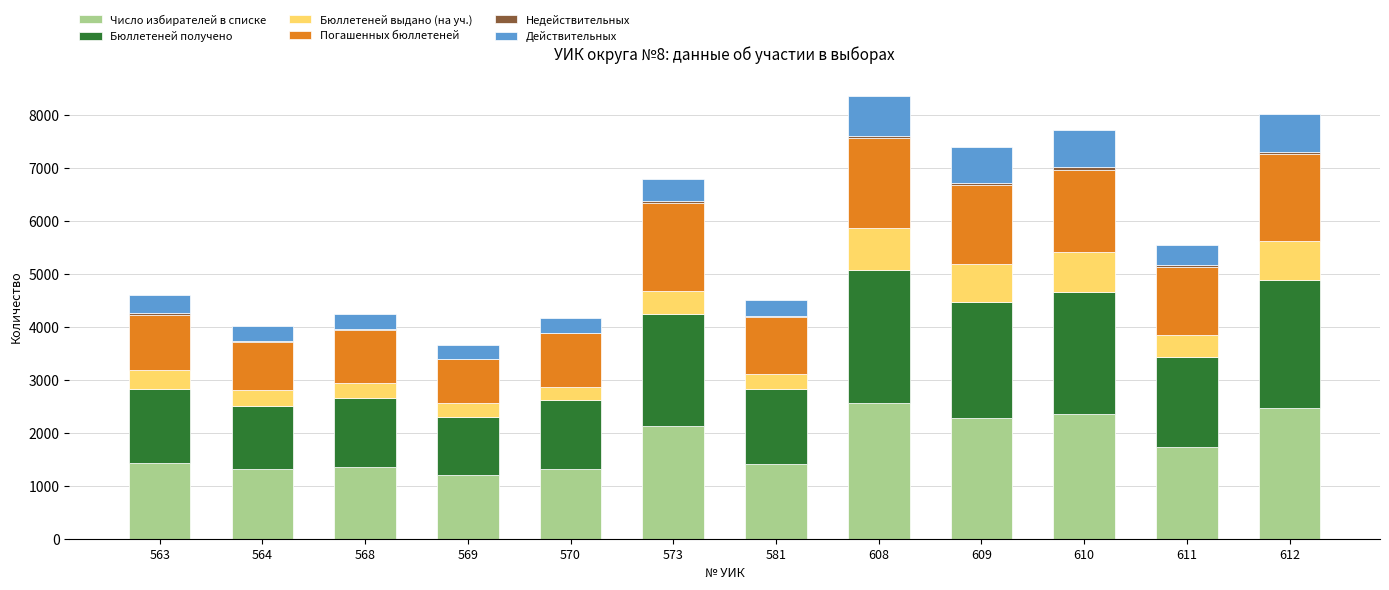

The value of Число избирателей в списке at 570 is 430. True or false?

False